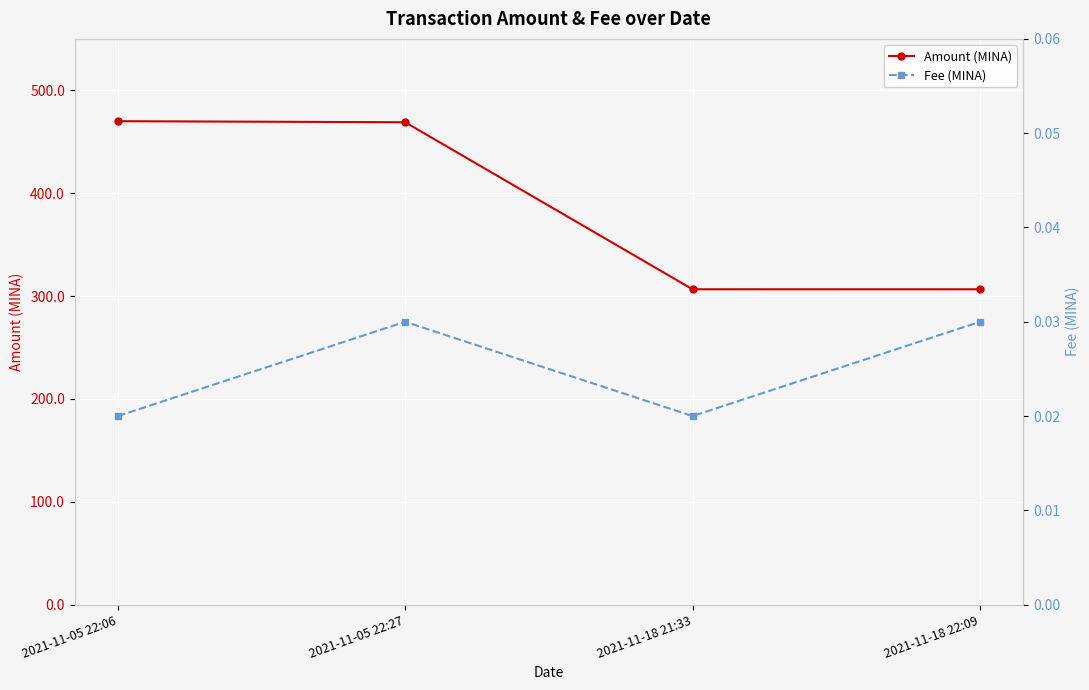

Between 2021-11-05 22:06 and 2021-11-18 22:09, which series saw the biggest shift?

Amount (MINA)